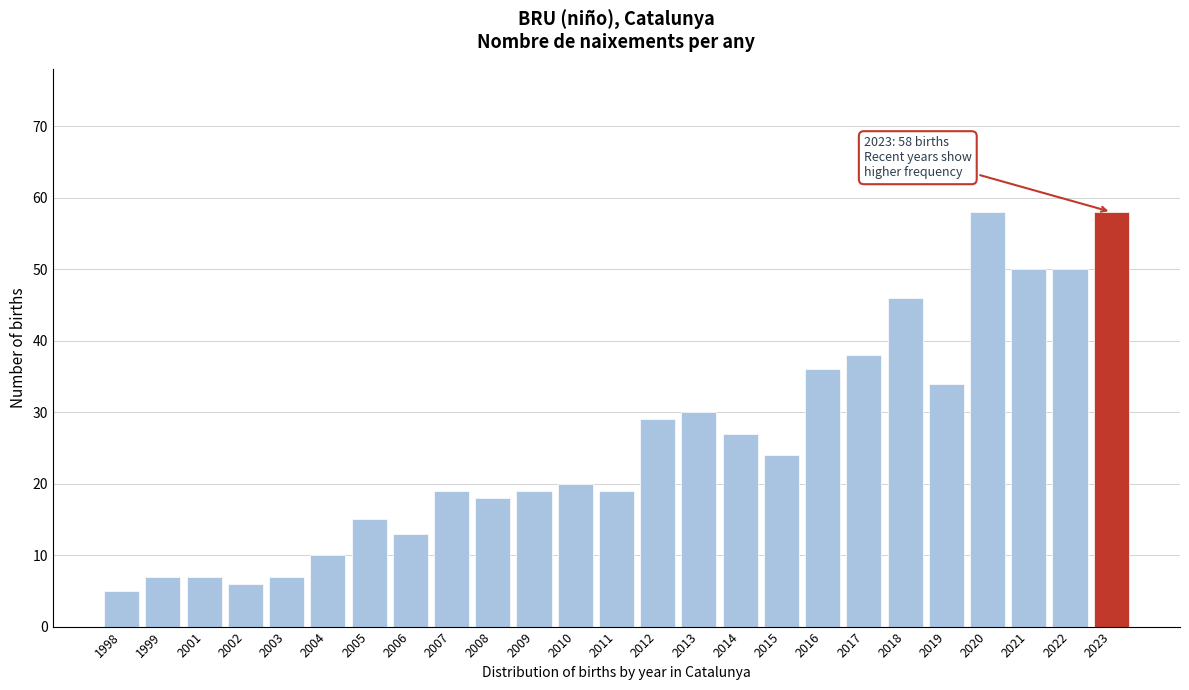

Reading left to right, extract all data points from this chart.

1998=5	1999=7	2001=7	2002=6	2003=7	2004=10	2005=15	2006=13	2007=19	2008=18	2009=19	2010=20	2011=19	2012=29	2013=30	2014=27	2015=24	2016=36	2017=38	2018=46	2019=34	2020=58	2021=50	2022=50	2023=58